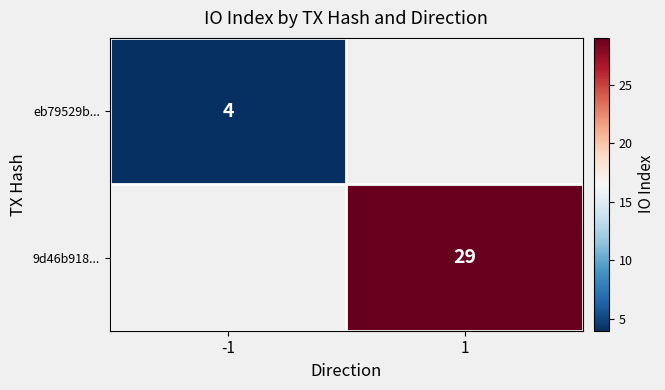

What value does the 9d46b918... series have at 1?

29.0